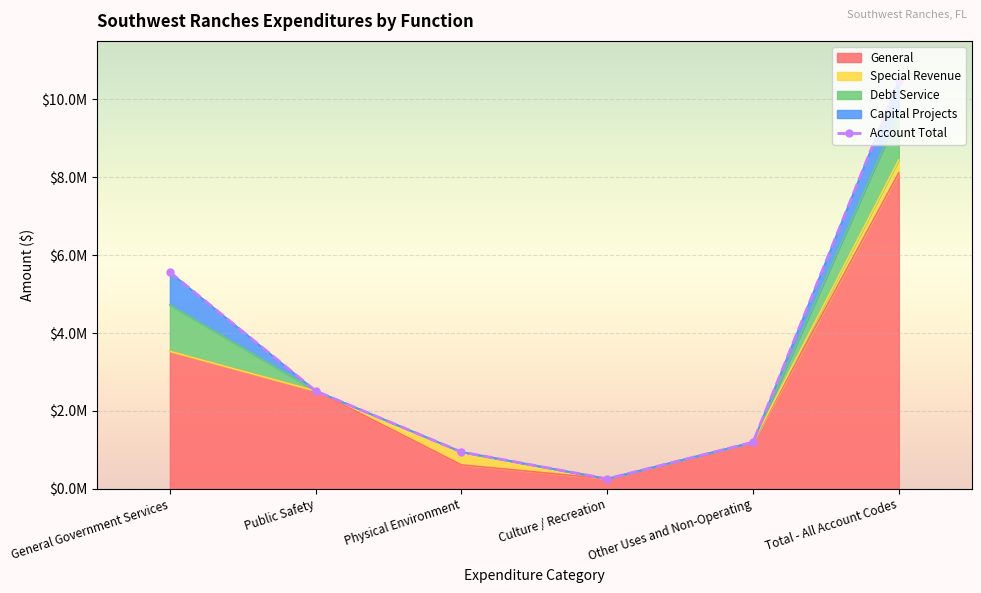

Is it true that the value at Other Uses and Non-Operating is 1928323?

False